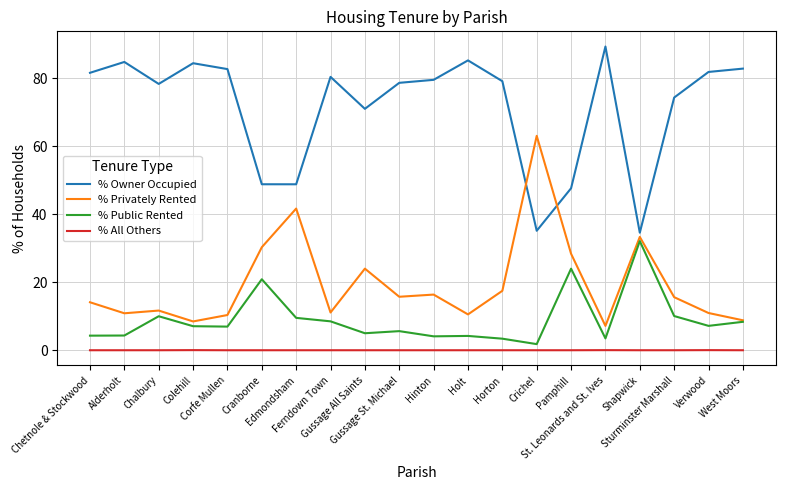

How many categories are shown in the chart?

20